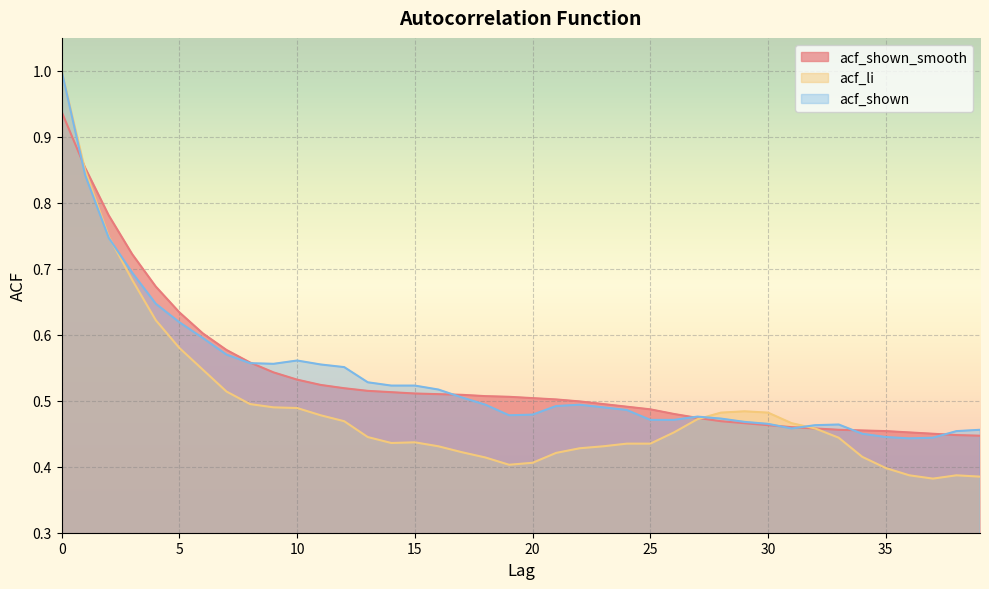

True or false: acf_li has more than 1 interior local peaks.

True